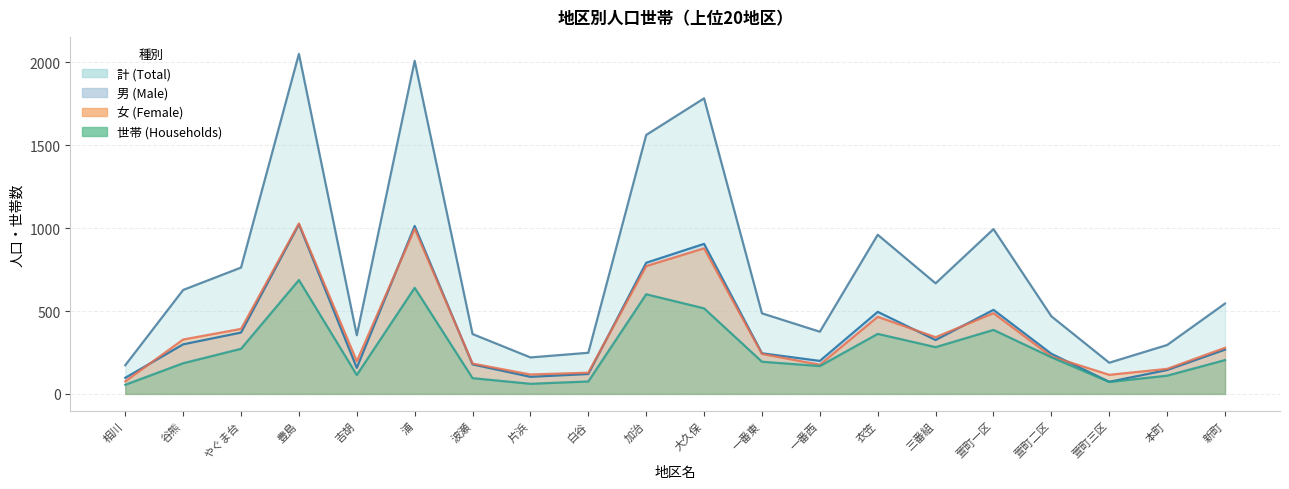

True or false: 世帯 and 女 intersect in this chart.

False